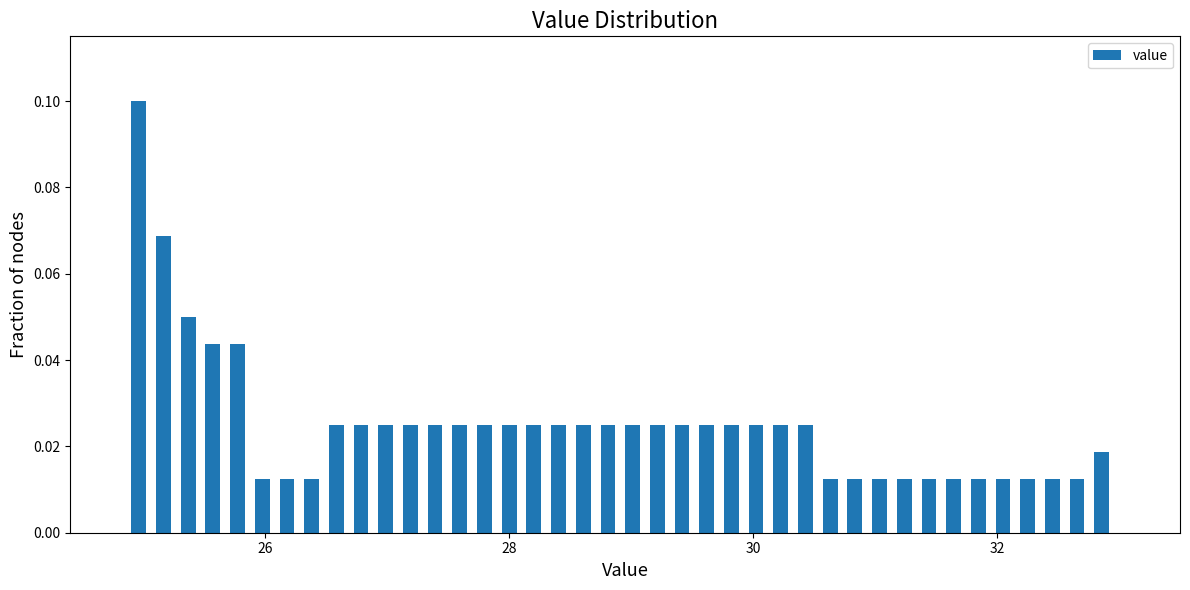

Around what value on the x-axis is the tallest bar? Give the approximate position of its centre, as read against the axis.

25.0